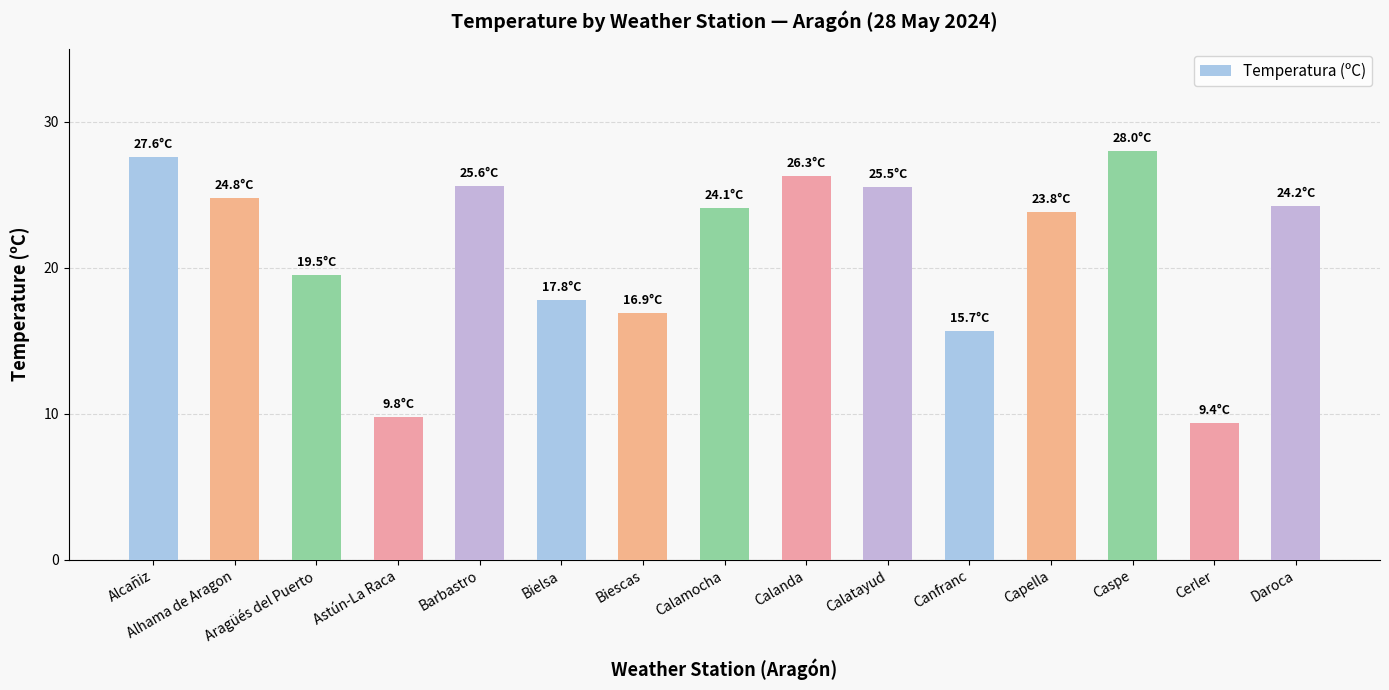

What value does the data have at Caspe?

28.0